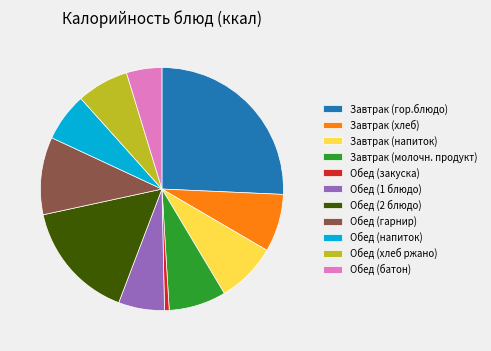

Combined, do Завтрак (молочн. продукт) and Обед (гарнир) account for over 50%?

No